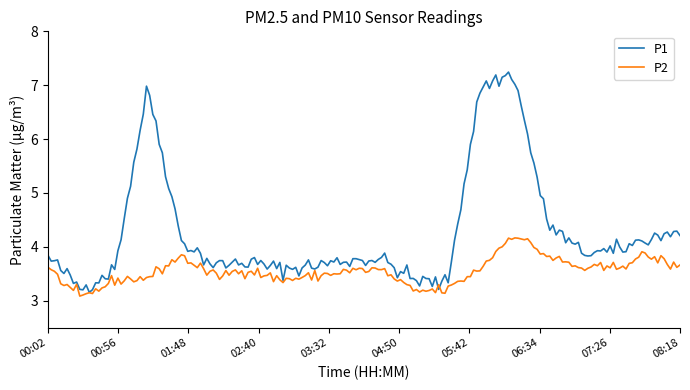

Which series has the widest spread of values?

P1